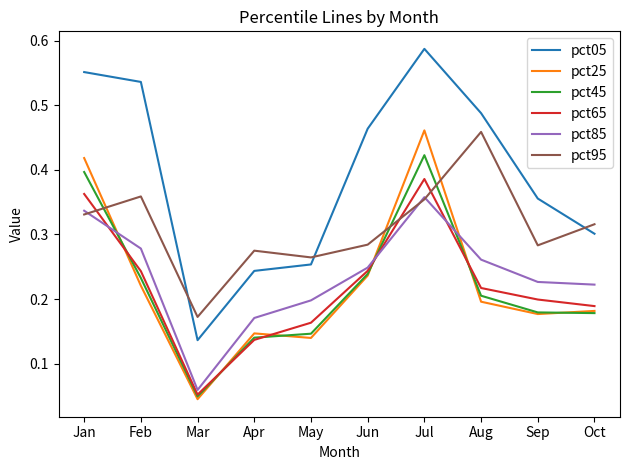

True or false: pct05 has a value of 0.7 at Aug.

False